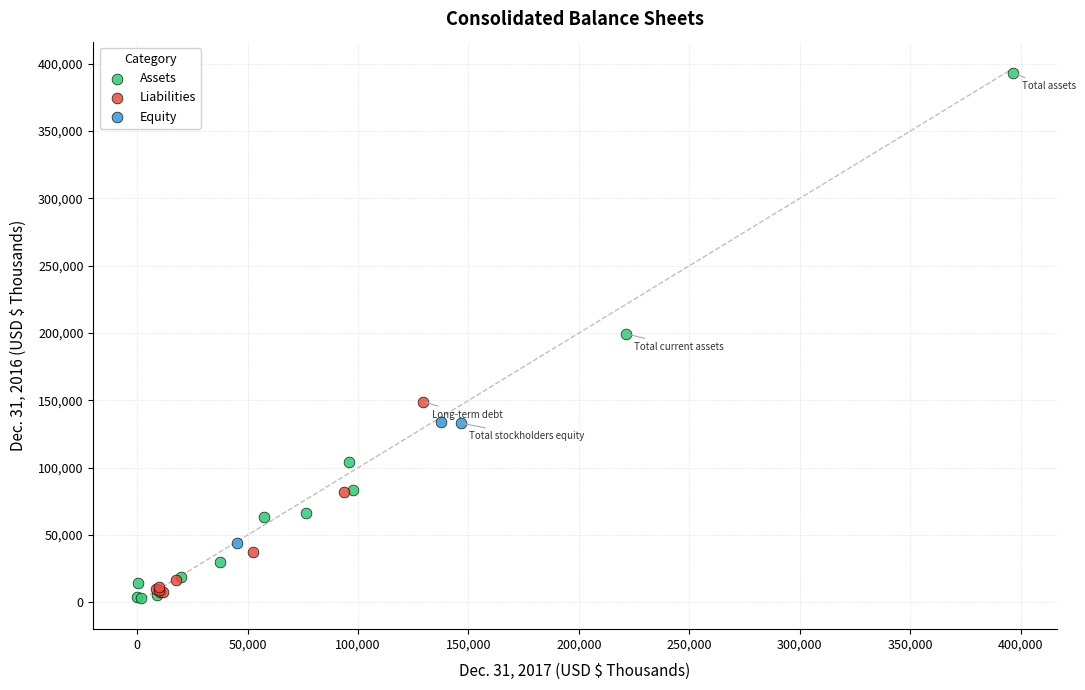

Which series contains the lowest Y value?

Assets